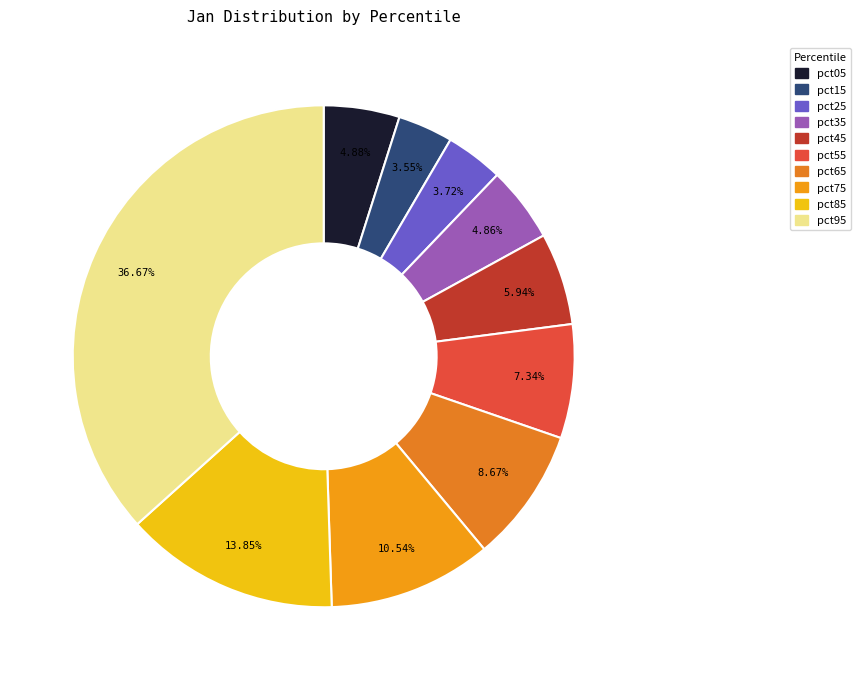

To the nearest percent, what is the difference between the largest and smallest slice percentages?

33%